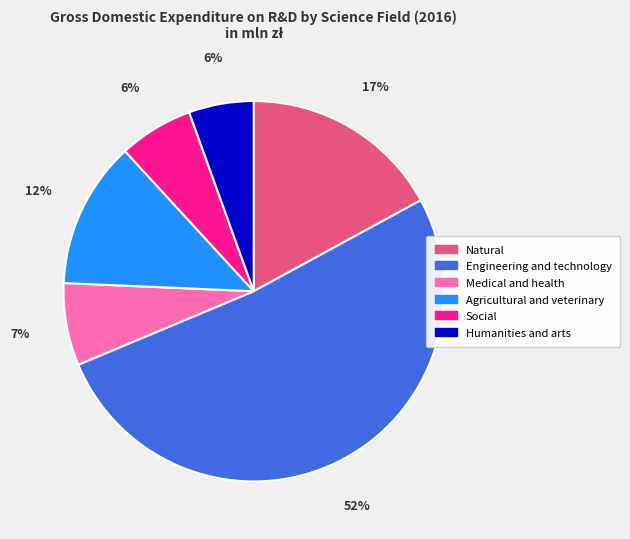

To the nearest percent, what is the difference between the largest and smallest slice percentages?

46%